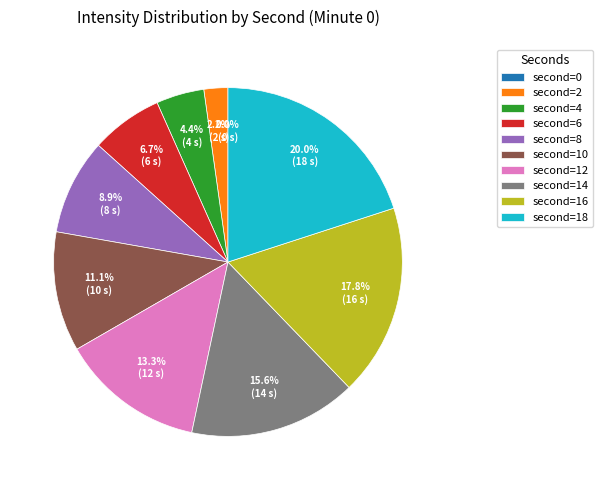

Is 24 the majority of the pie?

No